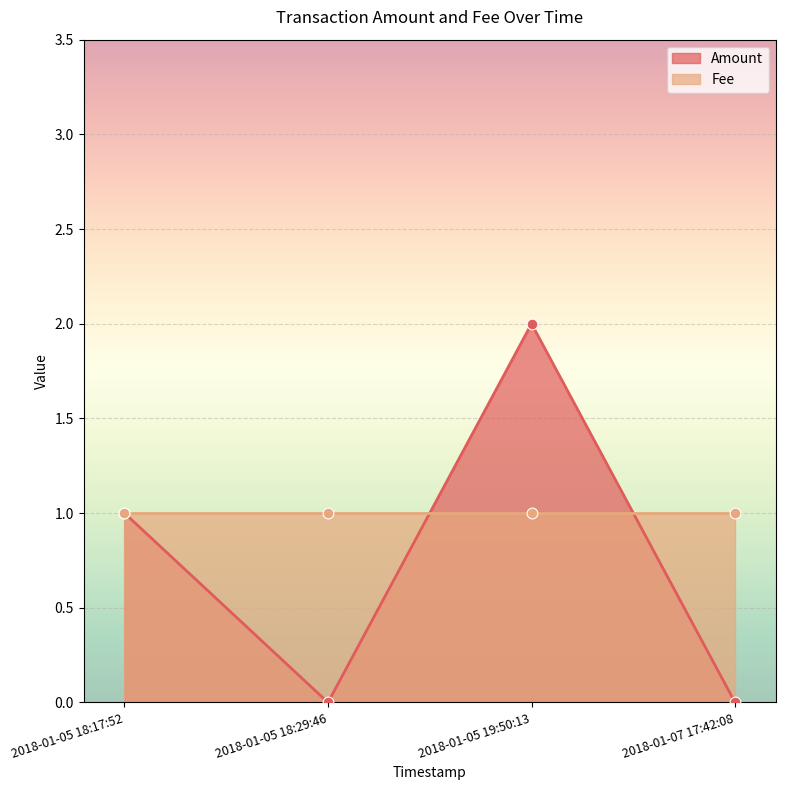

Which series contains the lowest Y value?

Amount